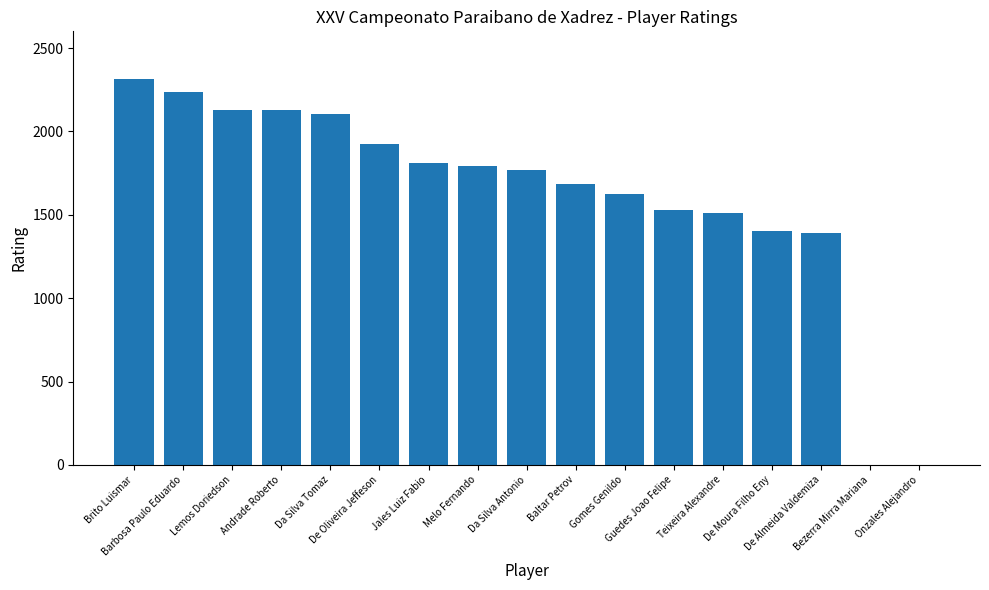

What is the change in value from Baltar Petrov to De Moura Filho Eny?

-280